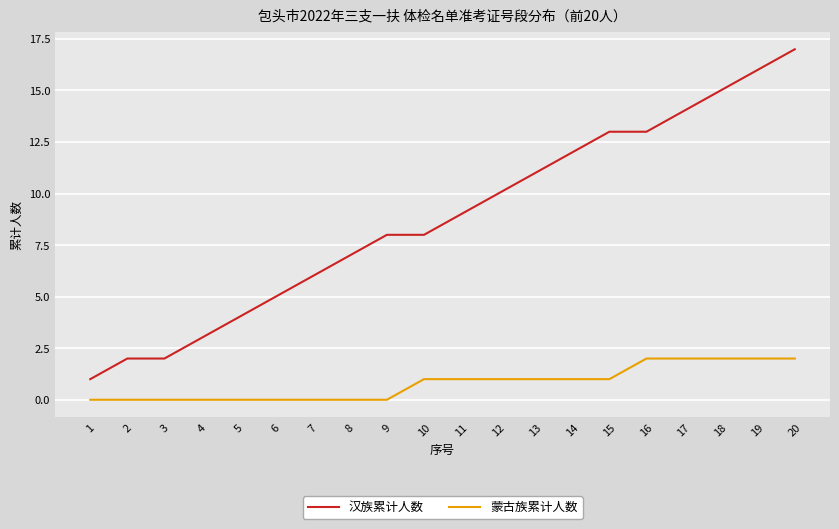

The value of 蒙古族累计人数 at 1 is 0. True or false?

True